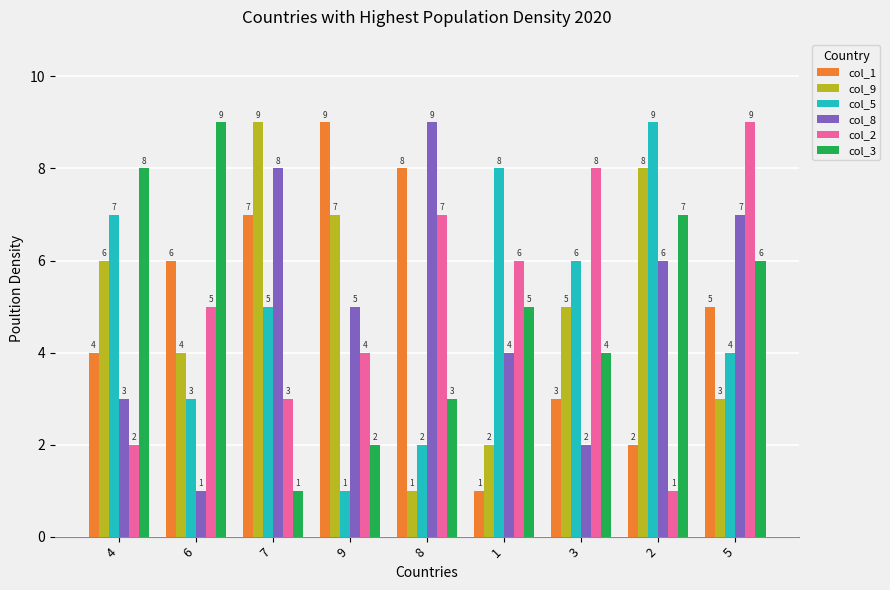

Is the value of col_2 at 5 greater than the value of col_1 at 5?

Yes